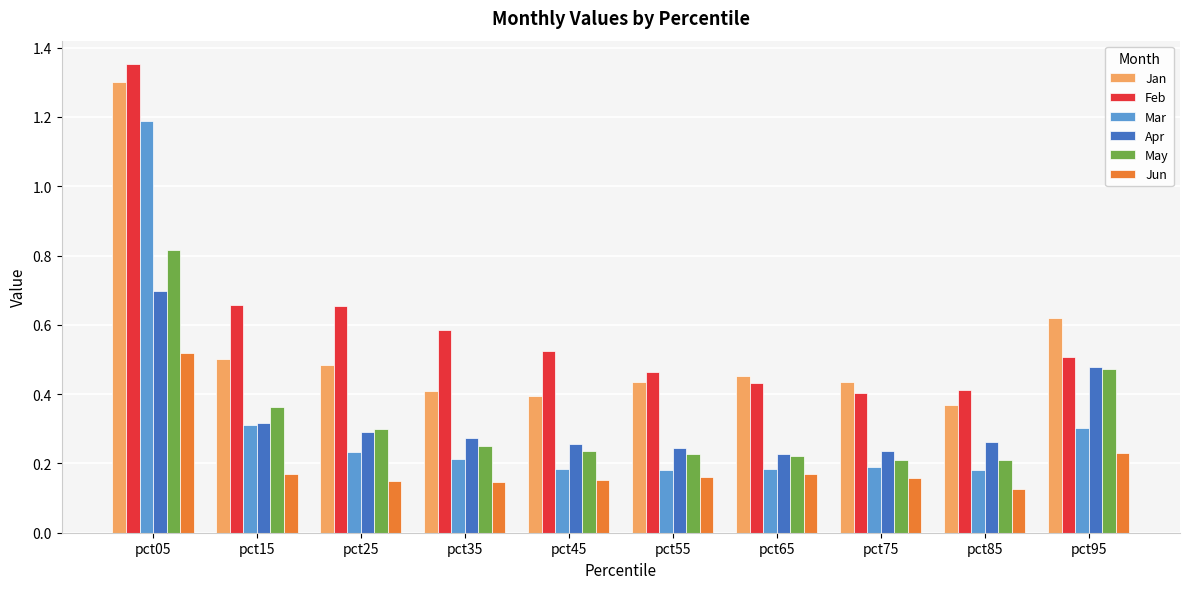

Which series has the widest spread of values?

Mar